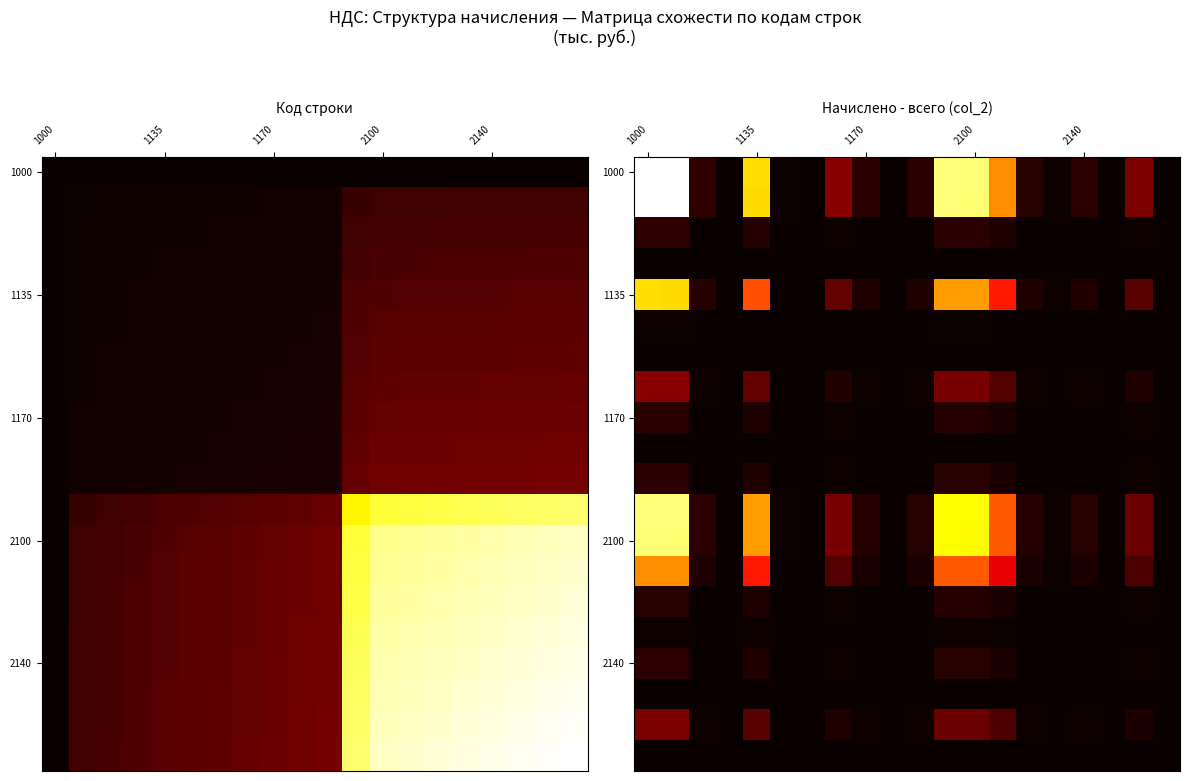

What is the spread (max minus min) of values at 11?

0.9